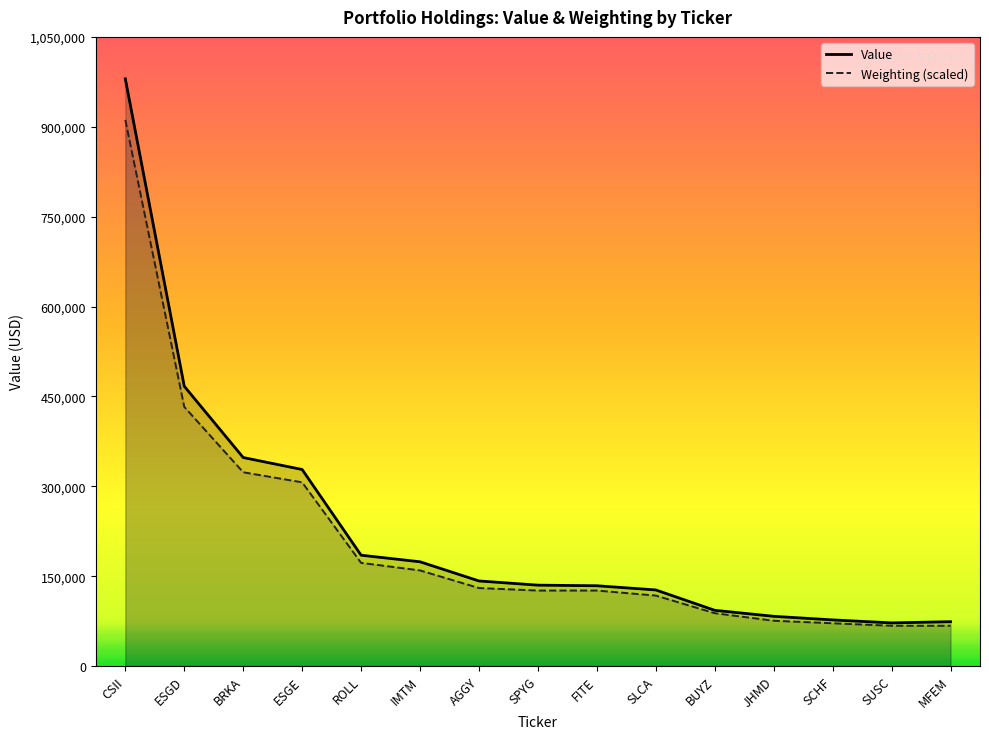

True or false: Weighting (scaled) has a value of 911400 at CSII.

True